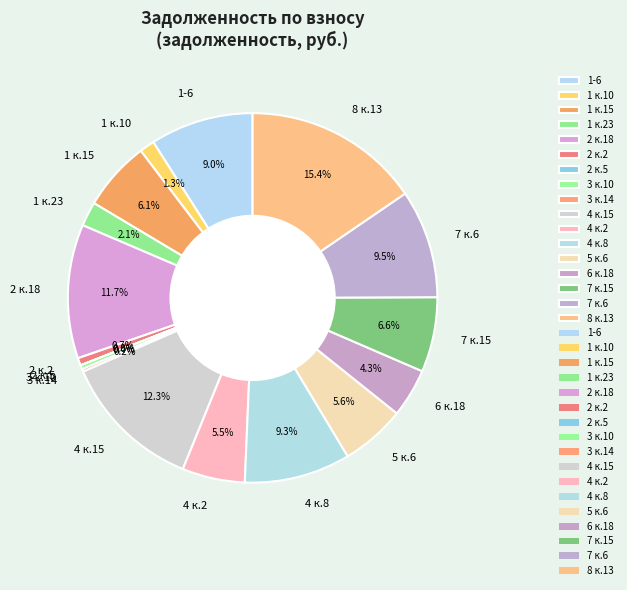

What portion of the pie excludes 1 к.15?

93.9%